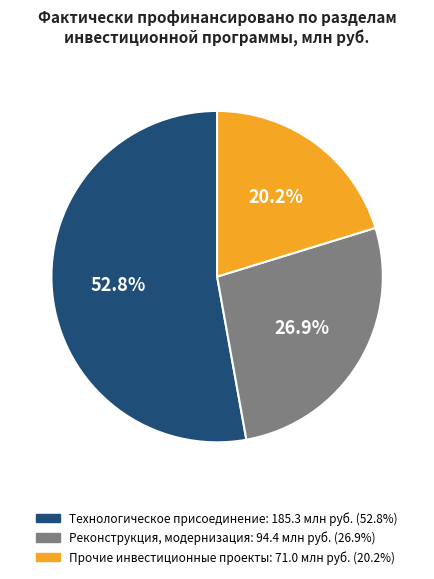

Is there any slice that represents more than half of the pie?

Yes